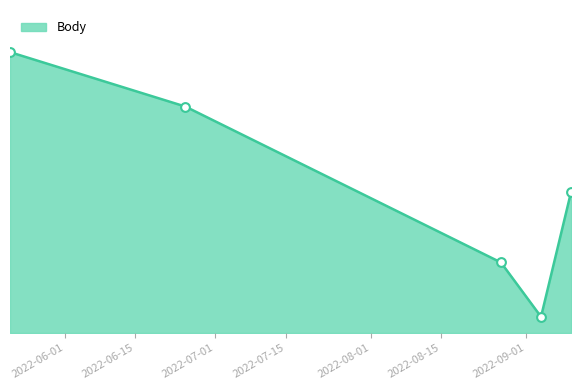

Is this an area chart (filled region under the line)?

Yes